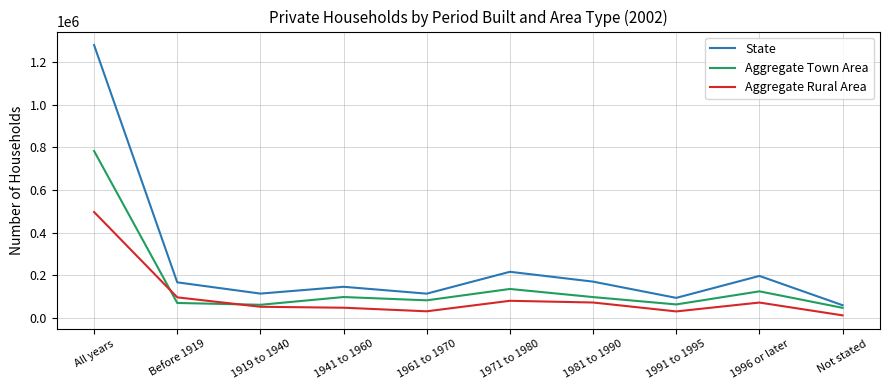

True or false: Aggregate Town Area has more than 2 interior local peaks.

True